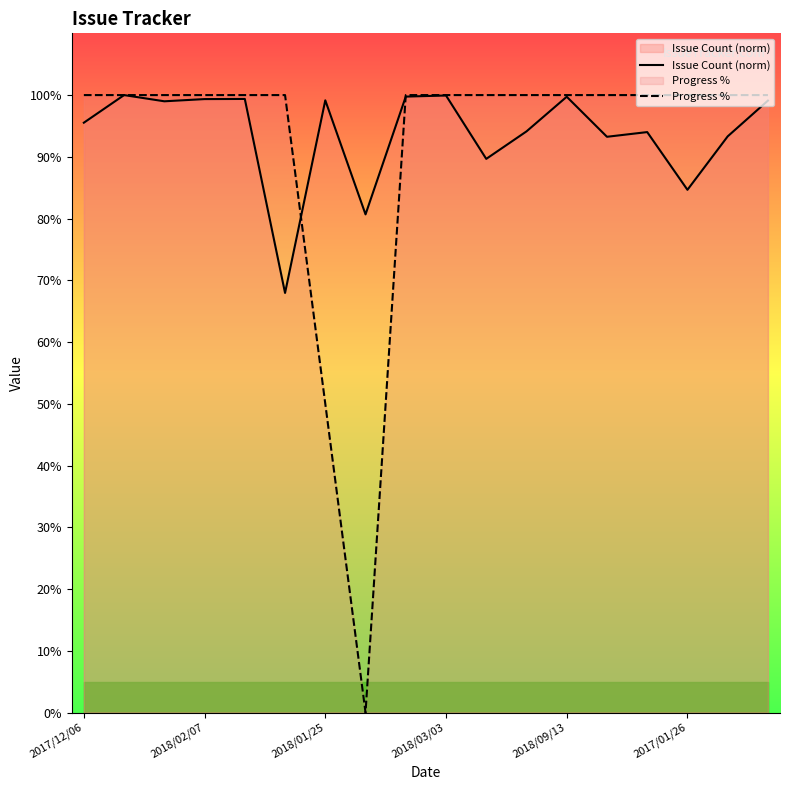

In Progress %, how many points are lower than both neighbors (excluding endpoints)?

1